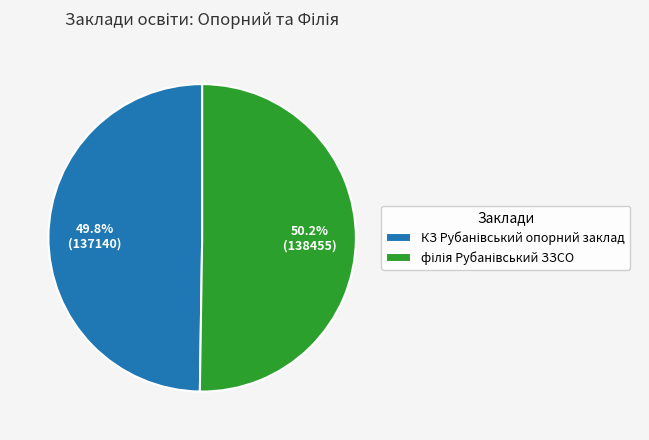

Is there any slice that represents more than half of the pie?

Yes